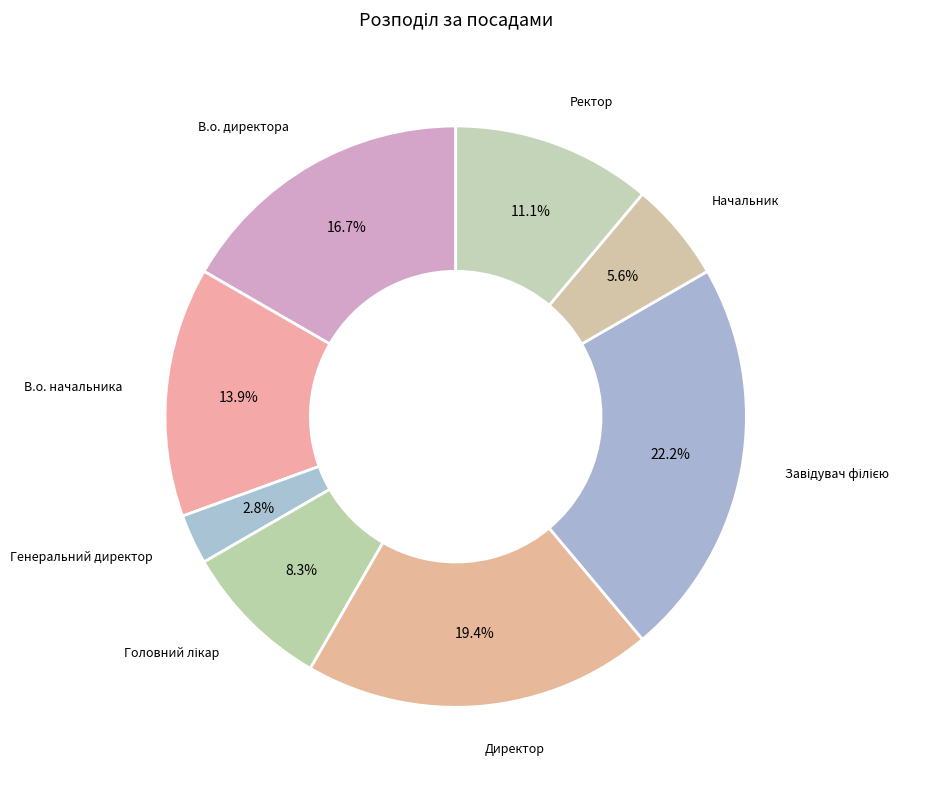

Count the number of slices in the pie.

8